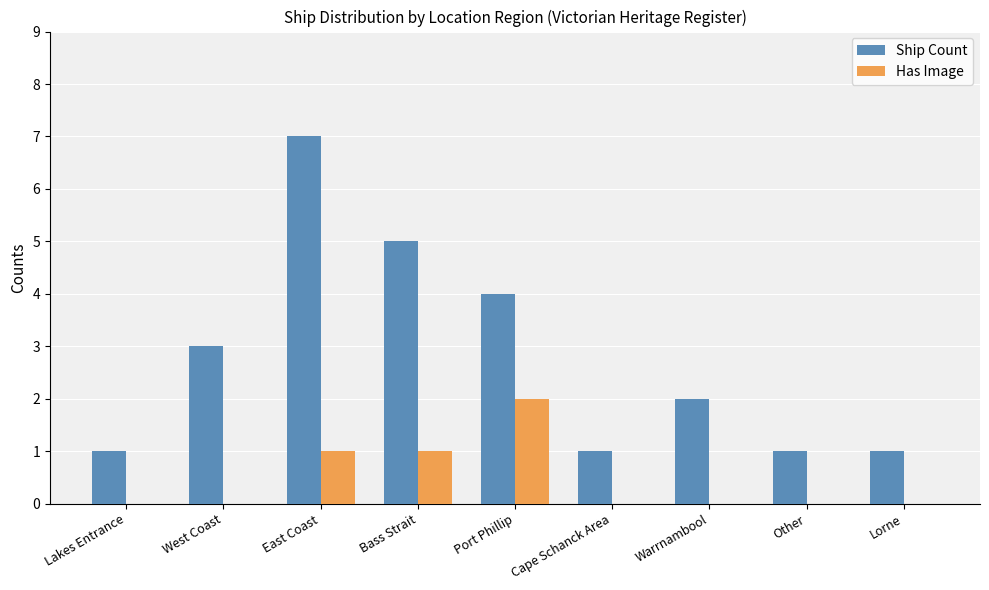

True or false: Ship Count has a value of 3 at West Coast.

True